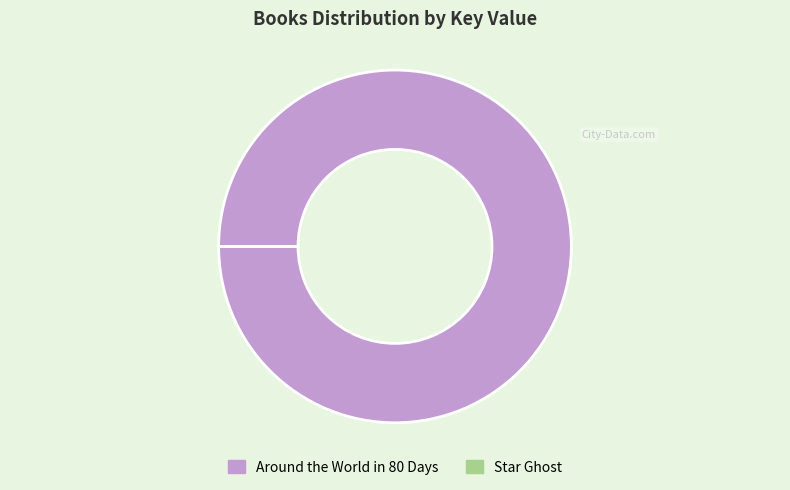

Which slice represents more than half of the pie?

Around the World in 80 Days